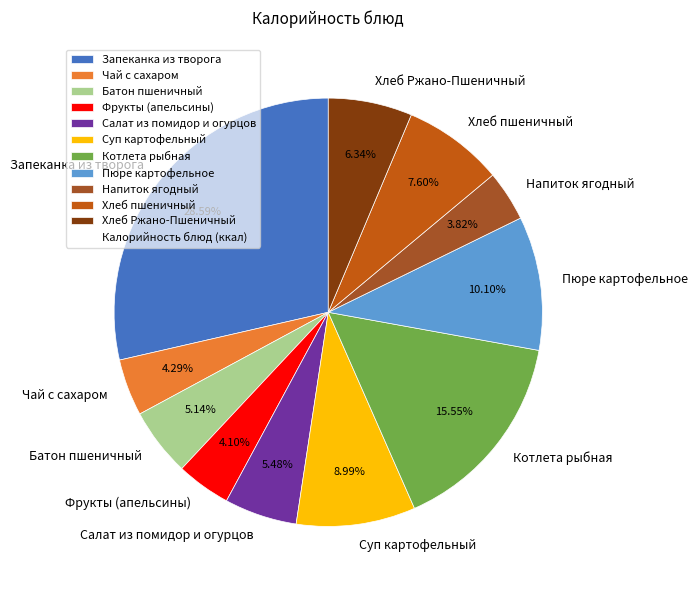

How many segments does this pie chart have?

11